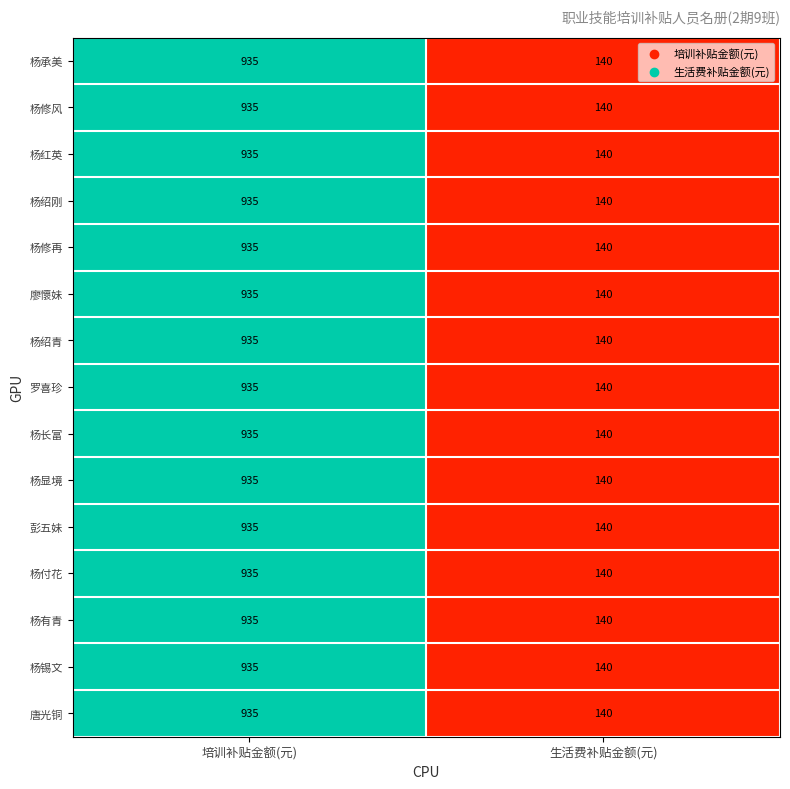

What is the greatest value displayed?

935